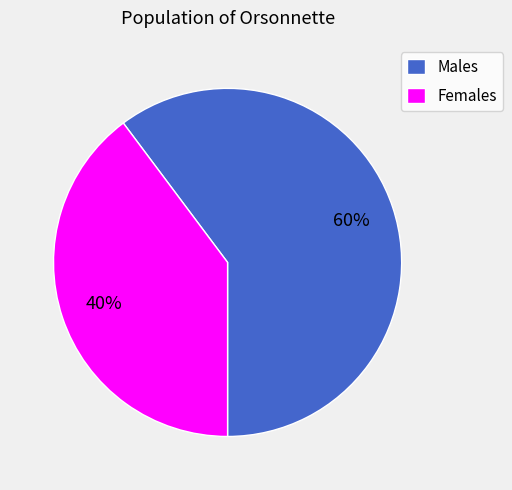

To the nearest percent, what is the average slice percentage?

50%